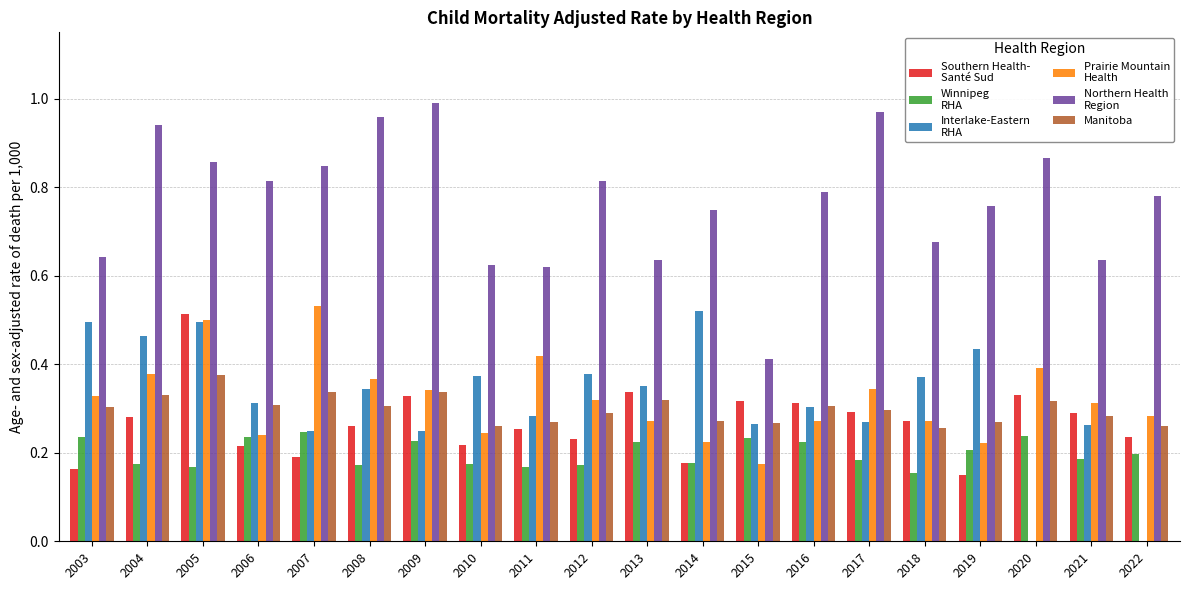

What is the total value across all series at 2015?

1.7